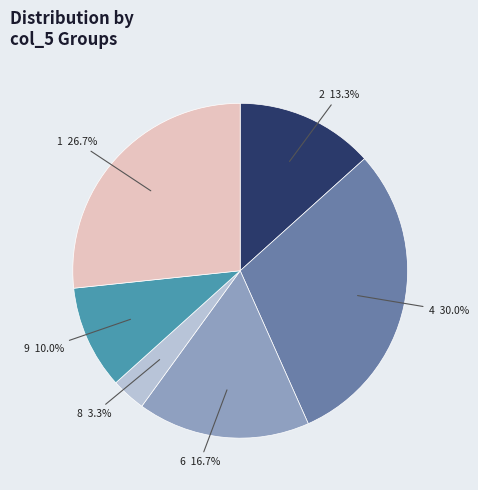

What is the total percentage of 6 and 9?

26.7%